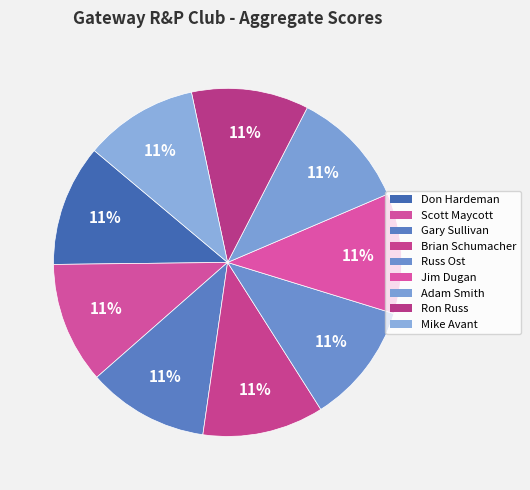

To the nearest percent, what portion does Adam Smith represent?

11%